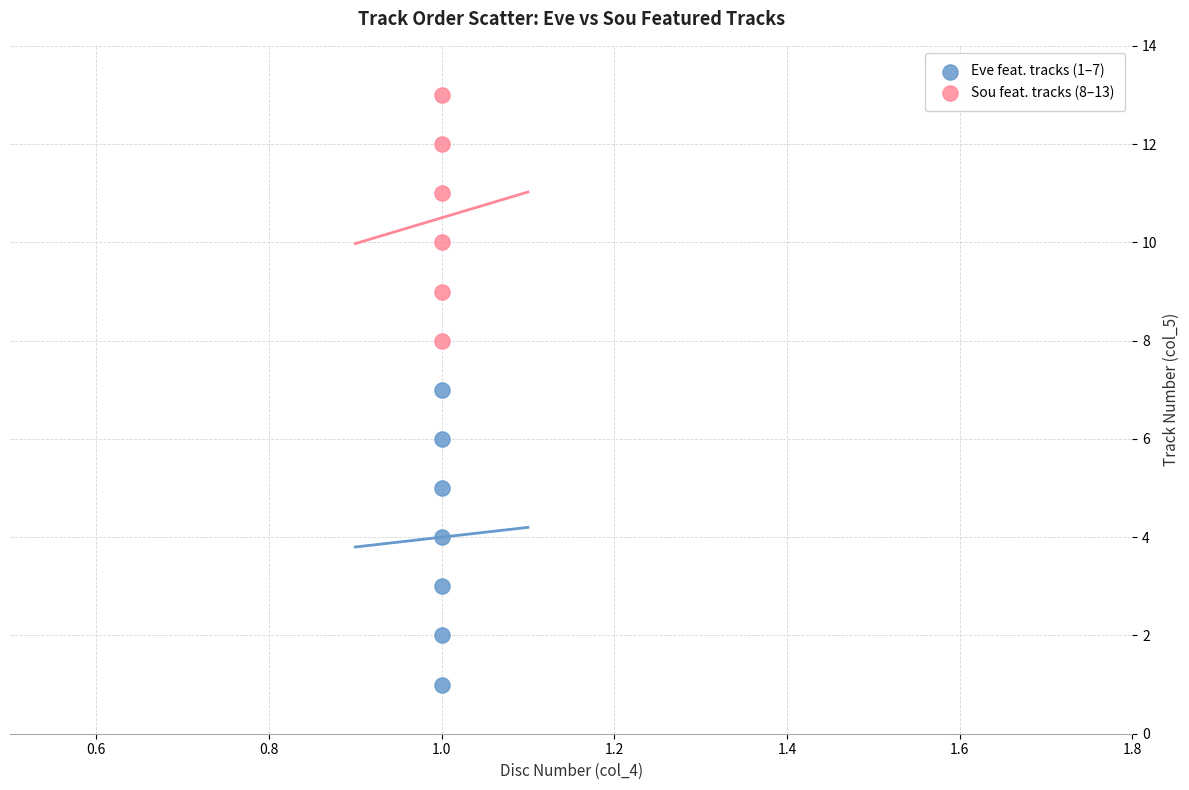

Which series has the widest spread of Y values?

Eve feat. tracks (1–7)